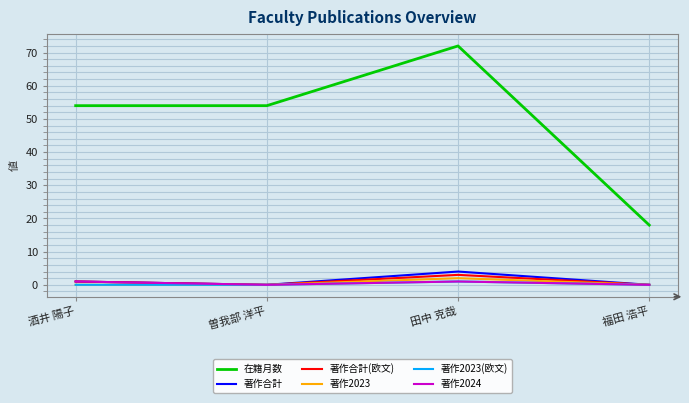

Which series changed the most between 曽我部 洋平 and 福田 浩平?

在籍月数